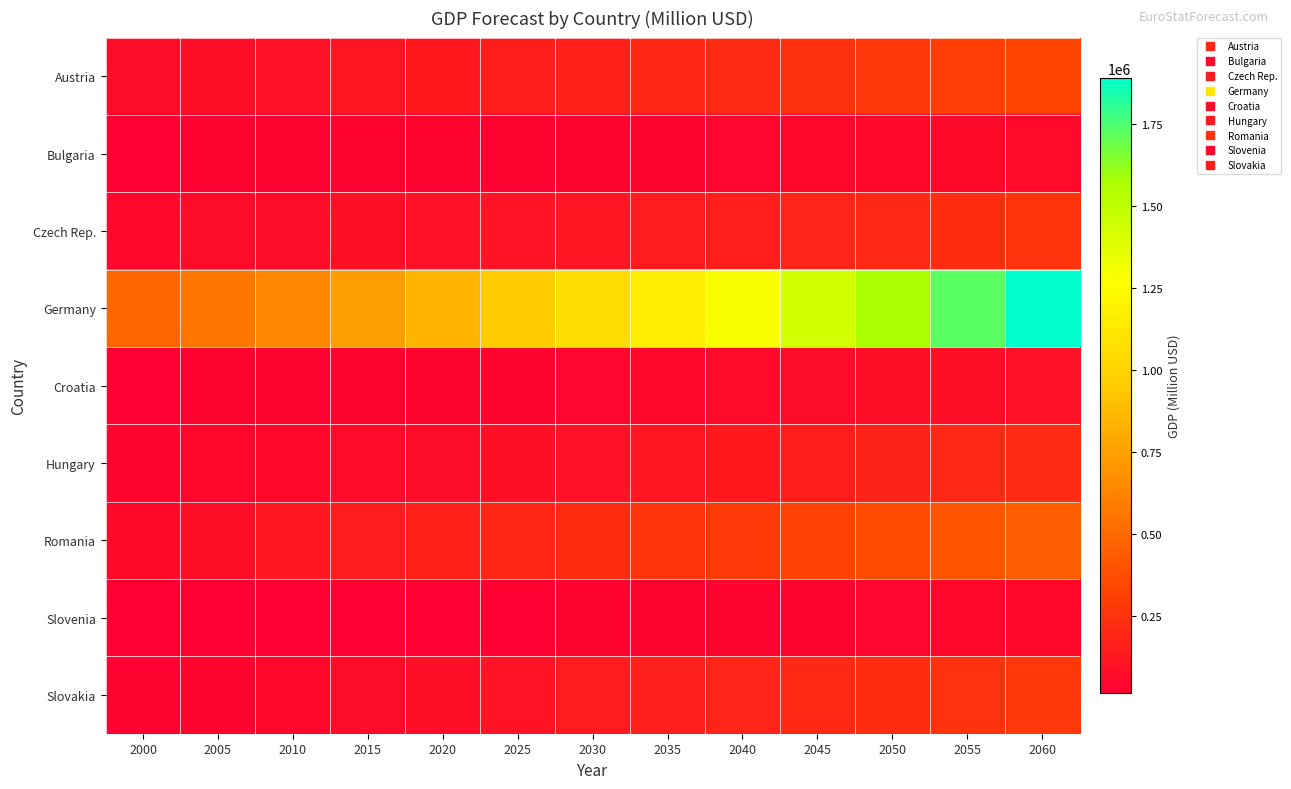

What is the spread (max minus min) of values at 2035?

1127745